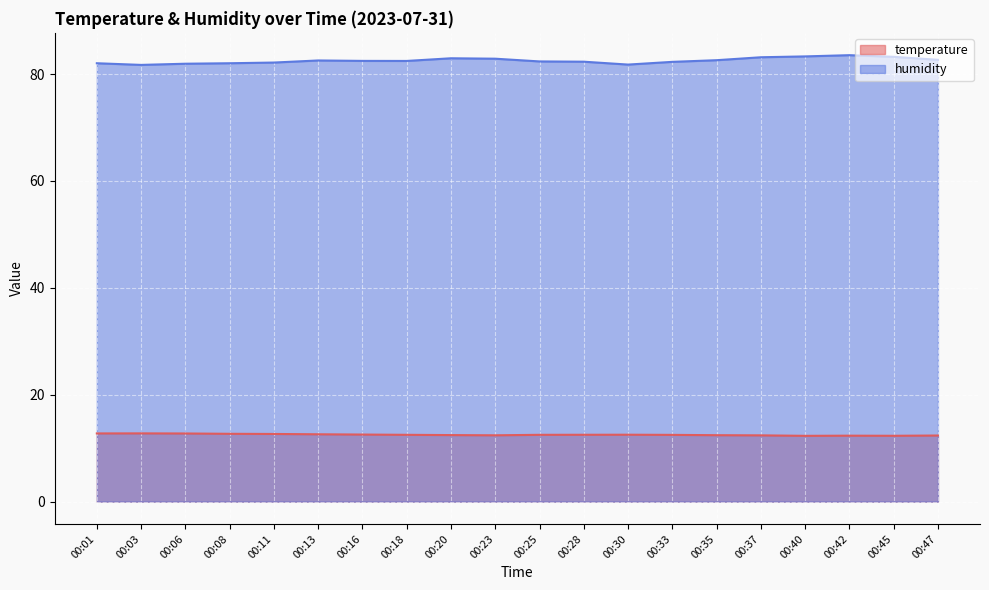

What is the value of the temperature point at the 15th from the left?

12.4